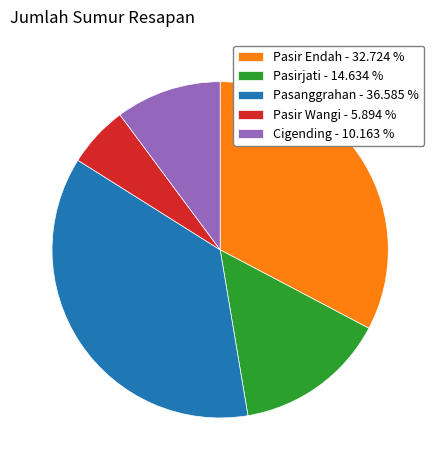

What is the ratio of the value at Pasir Wangi to the value at Pasirjati?

0.4